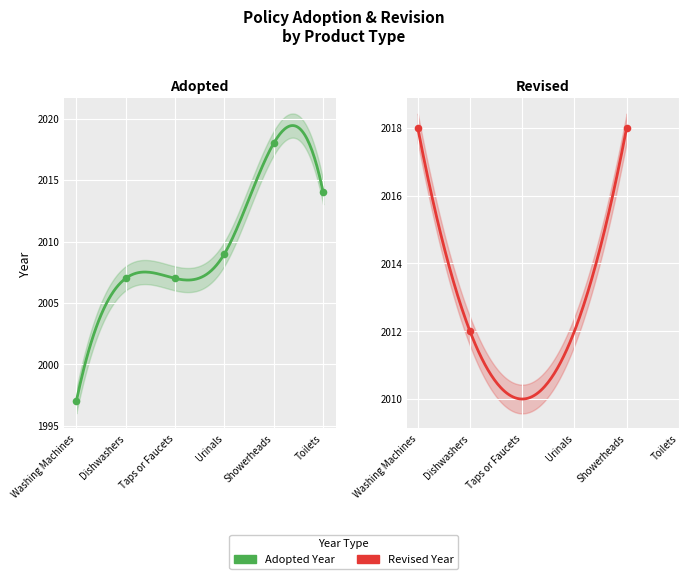

What is the change in value from Washing Machines to Toilets?

+17